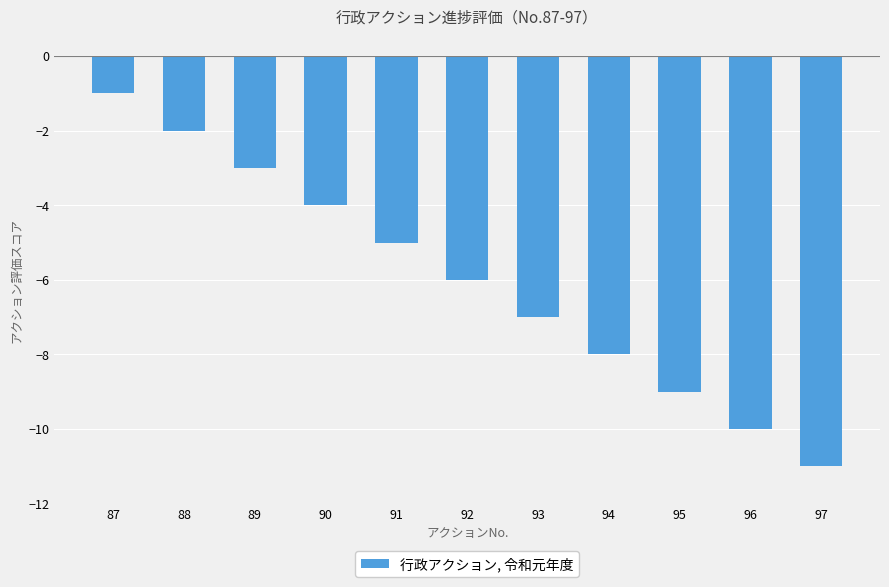

List the labels in order of value, smallest first.

97, 96, 95, 94, 93, 92, 91, 90, 89, 88, 87